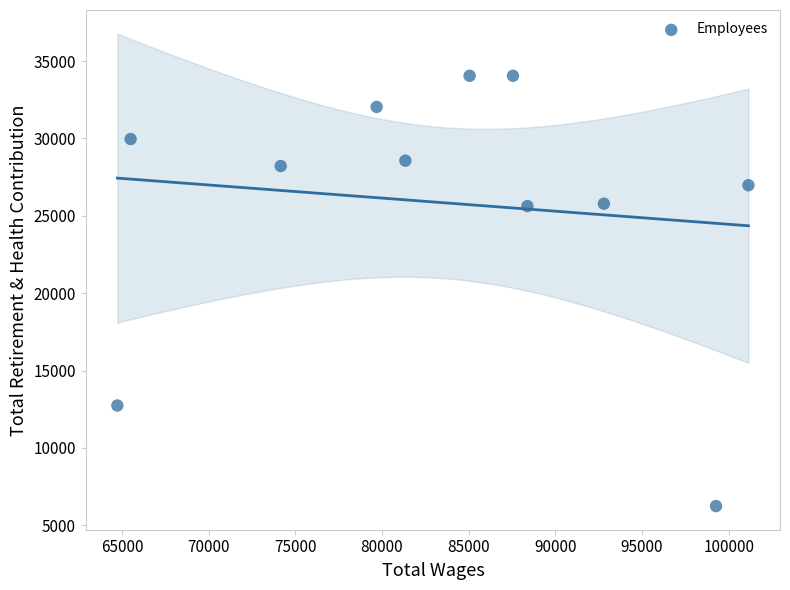

What is the range of X values (max minus min)?

36404